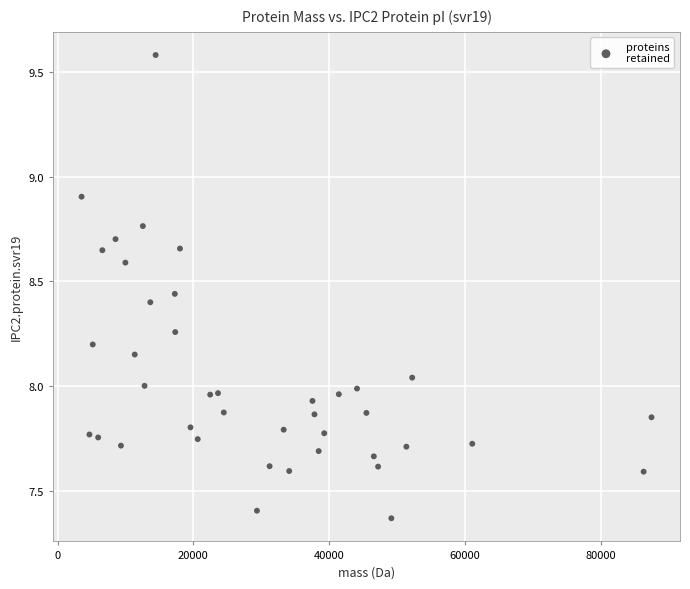

What is the range of X values (max minus min)?

83963.9